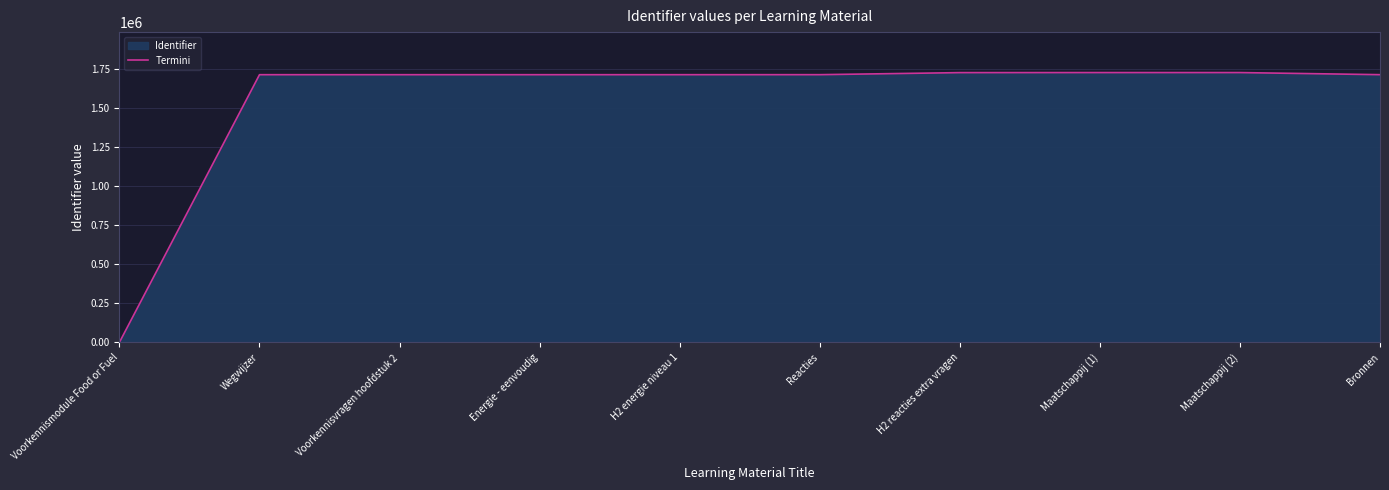

Does the chart display data point markers on the line(s)?

No